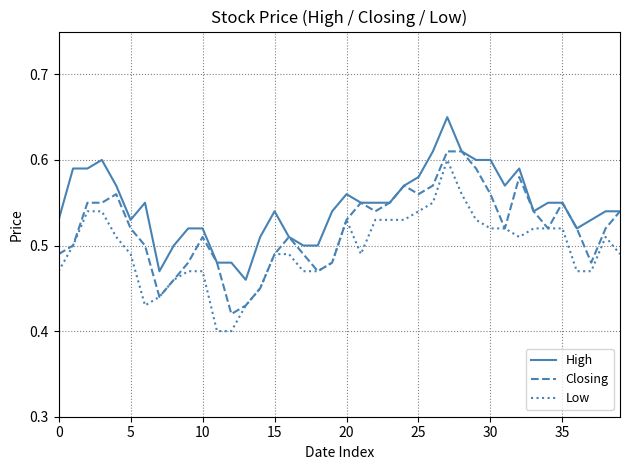

Which series has the largest total across all categories?

High